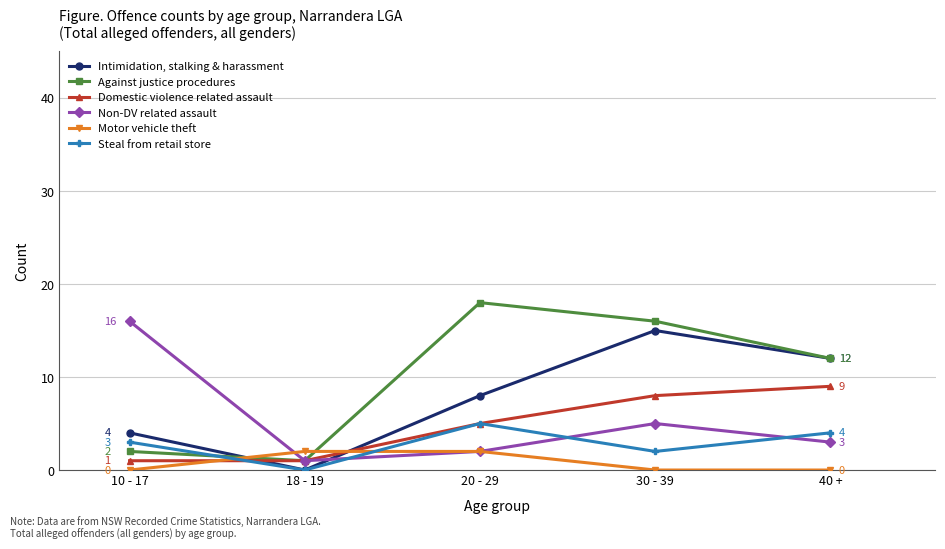

Which series changed the most between 10 - 17 and 40 +?

Non-DV related assault